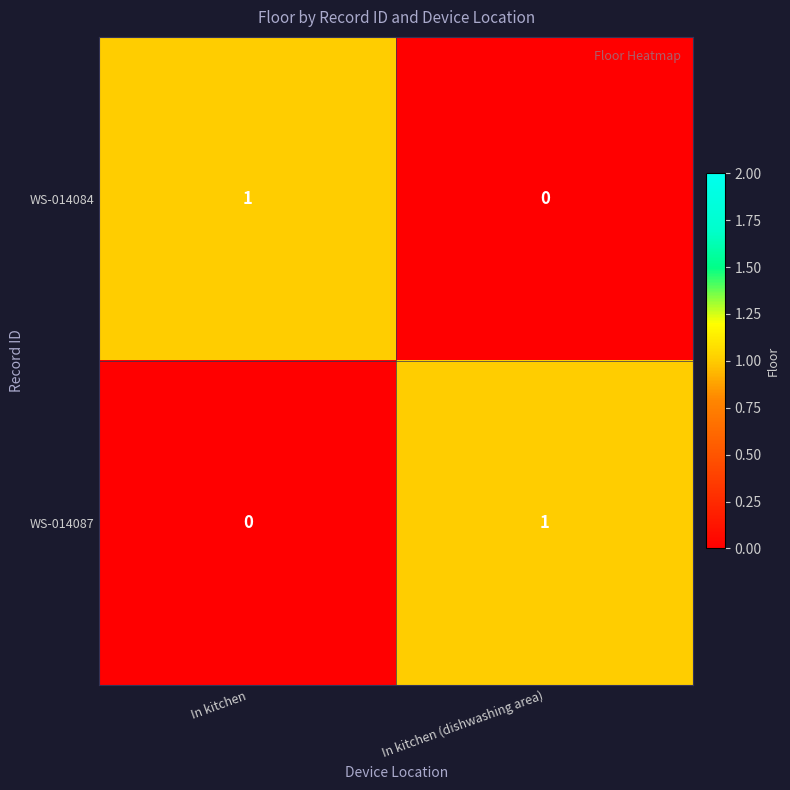

Rank the series at In kitchen (dishwashing area) from highest to lowest value.

WS-014087, WS-014084